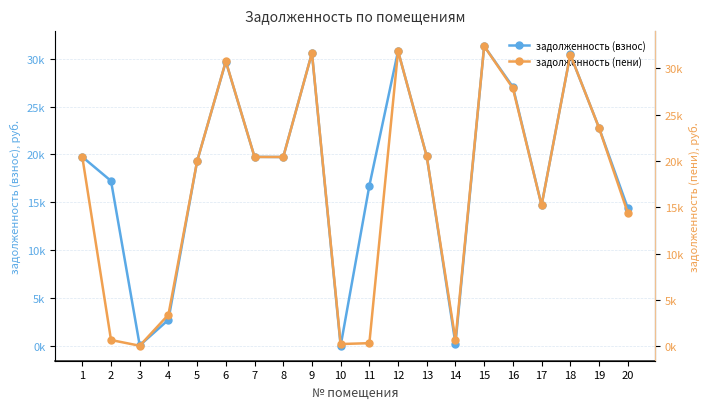

Read the задолженность (пени) value at 18.

31502.2